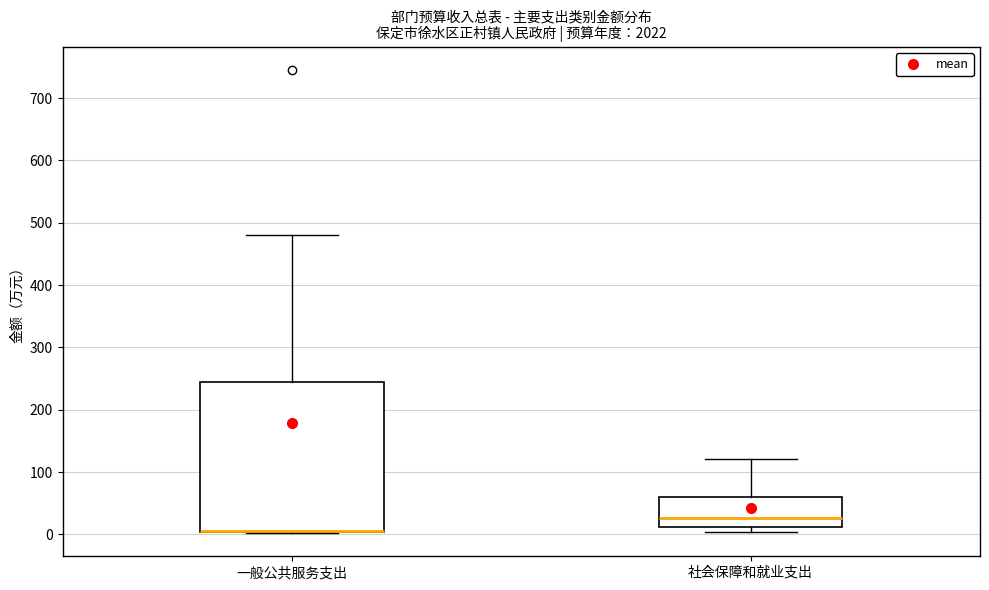

Reading left to right, read every box against the y-axis: the position of its median line, the range the box covers, and the ends of its whiskers. The values are not printed on the chart, so give them approximately, as read against the axis.

一般公共服务支出: median 10 (drawn on the box's lower edge), box 0 to 240, whiskers 0 to 480
社会保障和就业支出: median 30, box 10 to 60, whiskers 0 to 120